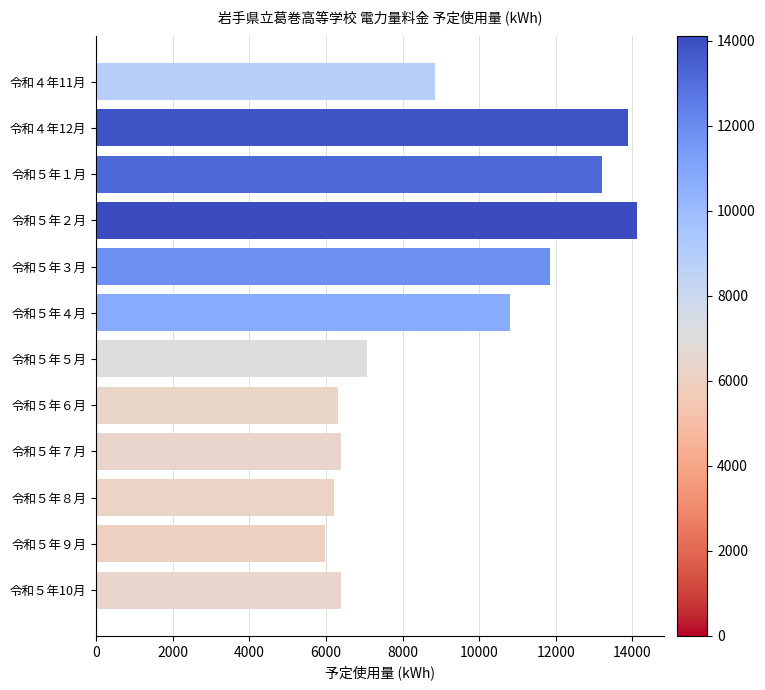

Is it true that the value at 令和５年10月 is 3109?

False